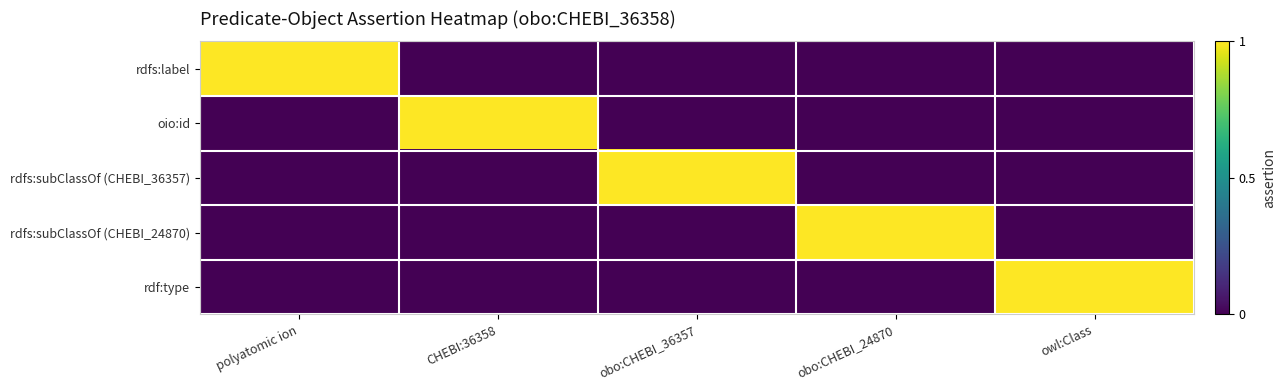

Reading left to right, list all the values displayed in this chart.

rdfs:label: polyatomic ion=1	CHEBI:36358=0	obo:CHEBI_36357=0	obo:CHEBI_24870=0	owl:Class=0
oio:id: polyatomic ion=0	CHEBI:36358=1	obo:CHEBI_36357=0	obo:CHEBI_24870=0	owl:Class=0
rdfs:subClassOf (CHEBI_36357): polyatomic ion=0	CHEBI:36358=0	obo:CHEBI_36357=1	obo:CHEBI_24870=0	owl:Class=0
rdfs:subClassOf (CHEBI_24870): polyatomic ion=0	CHEBI:36358=0	obo:CHEBI_36357=0	obo:CHEBI_24870=1	owl:Class=0
rdf:type: polyatomic ion=0	CHEBI:36358=0	obo:CHEBI_36357=0	obo:CHEBI_24870=0	owl:Class=1